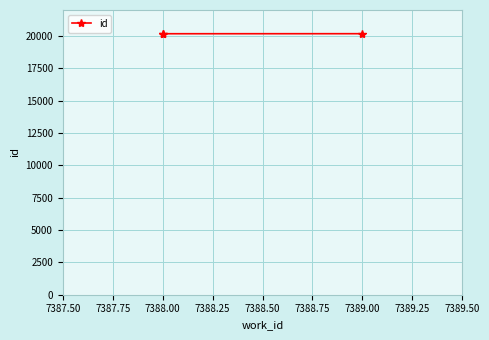

Approximately how many times larger is the value at 7388.00 compared to 7389.00?

1.0